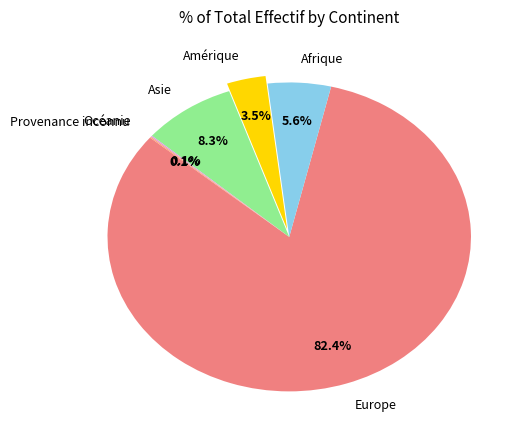

Which slice is the largest?

Europe